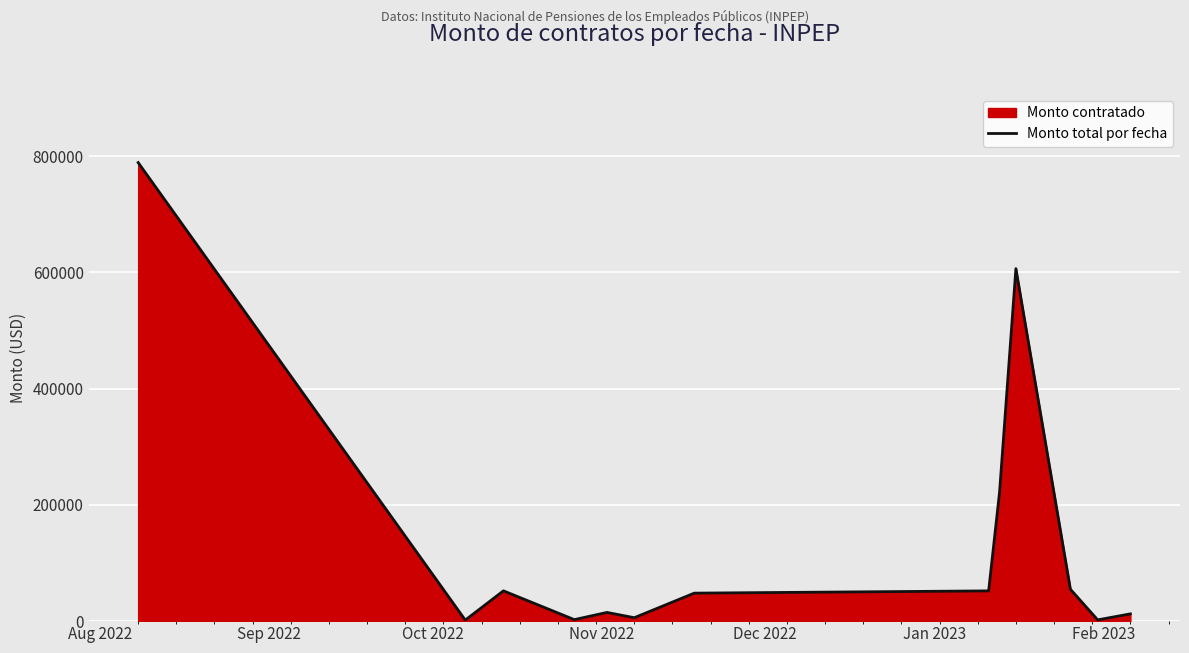

What is the maximum value shown in the chart?

788585.7